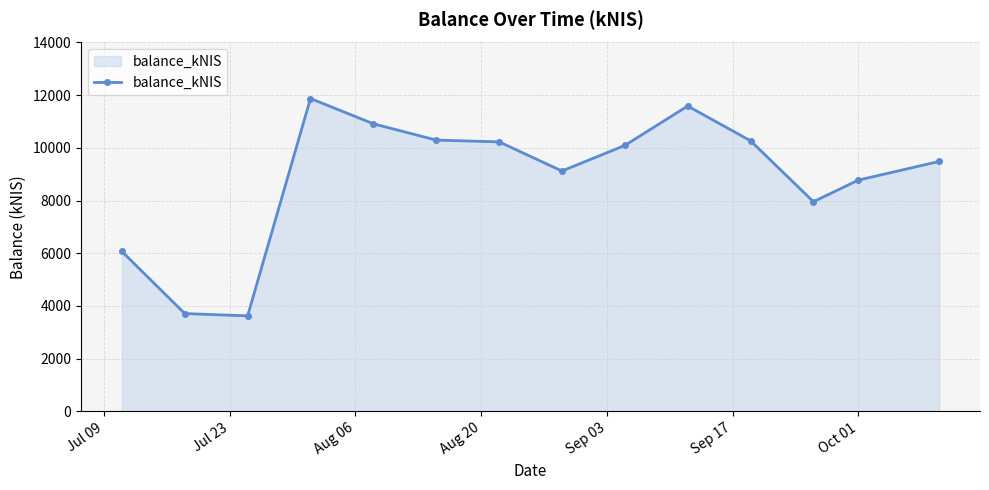

What is the value of the 6th point from the left?

10295.5